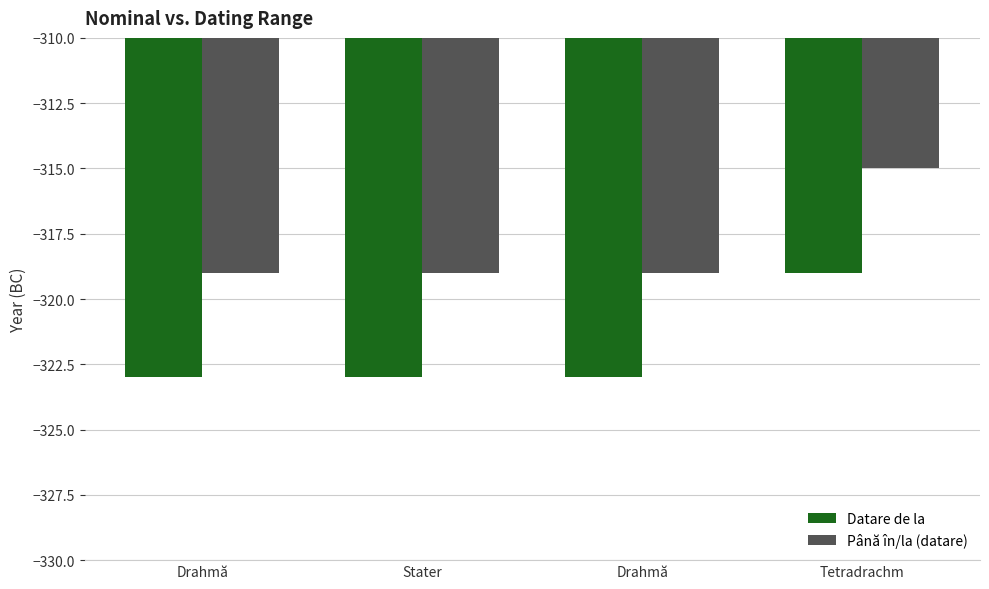

What is the label of the 1st bar from the right?

Tetradrachm